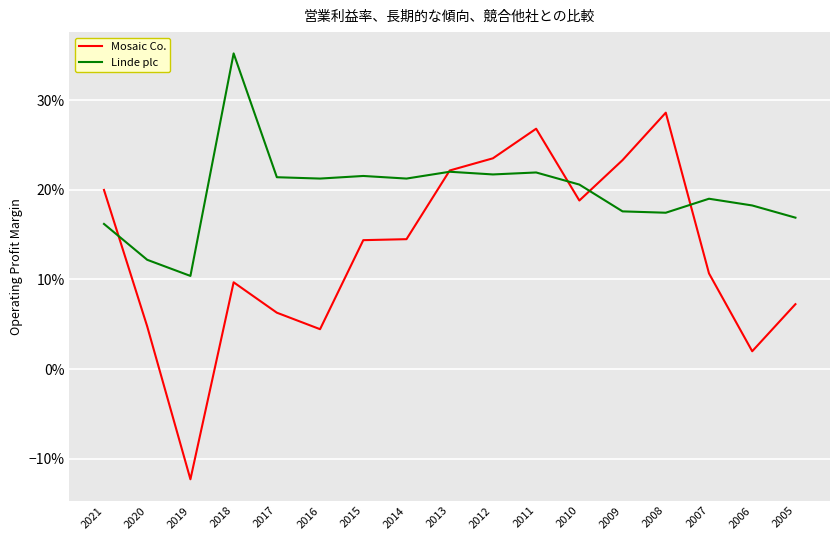

Where does the Mosaic Co. series first go above 0?

2021